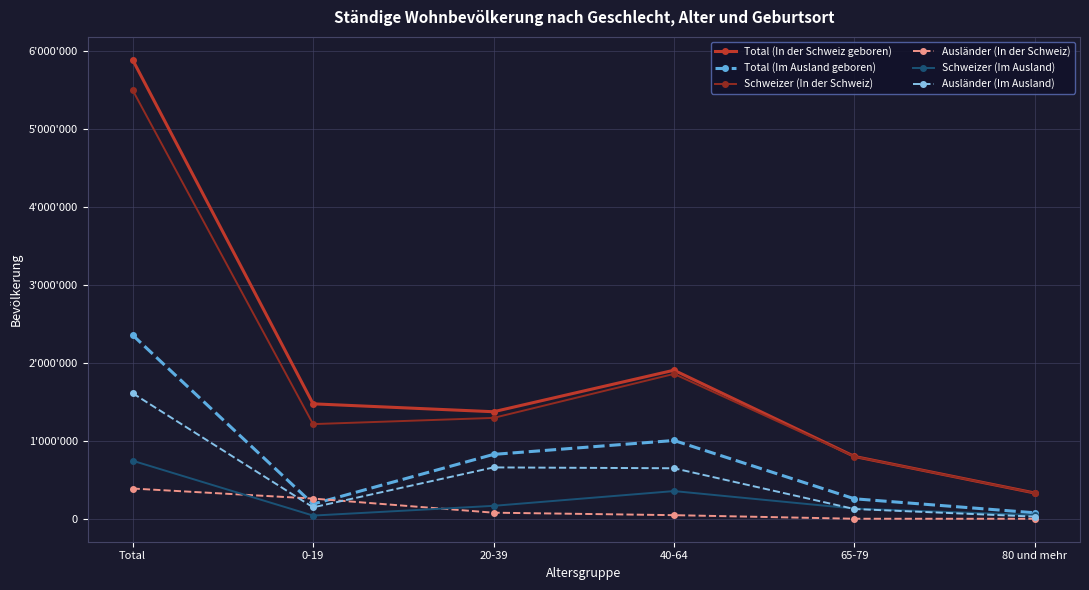

Which series changed the most between Total and 80 und mehr?

Total (In der Schweiz geboren)